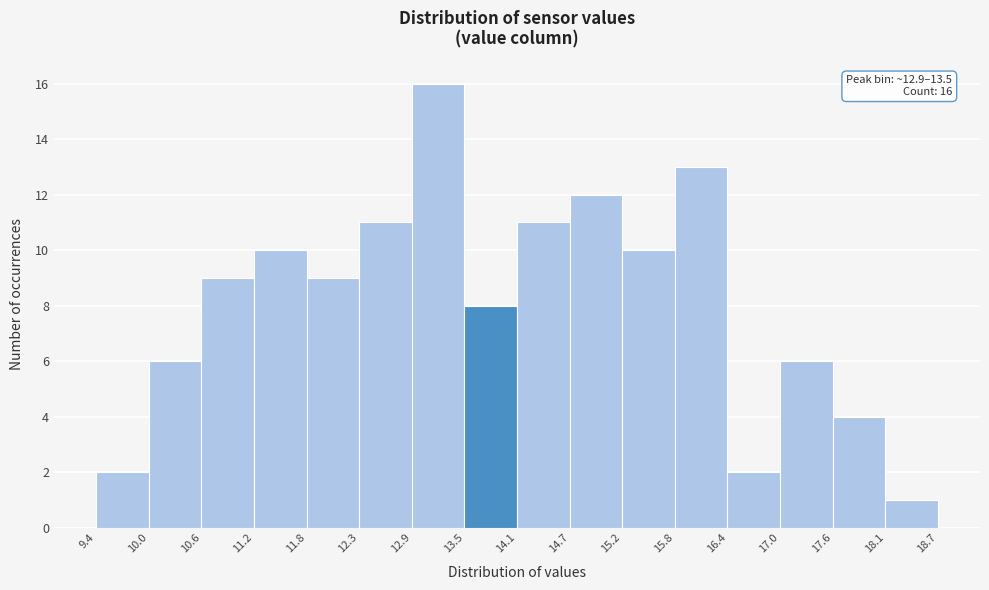

Which range on the x-axis has the tallest bar?

12.9 to 13.5